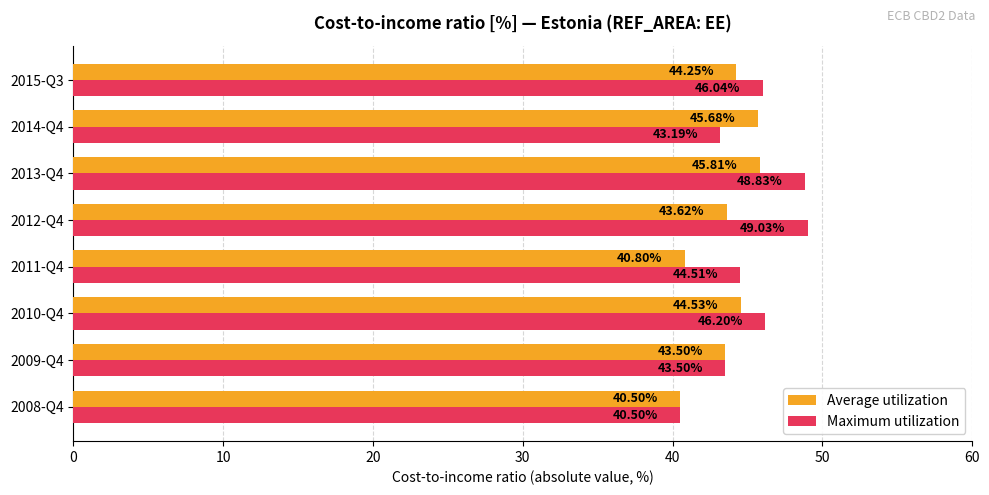

What is the sum of all Average utilization values?

348.7